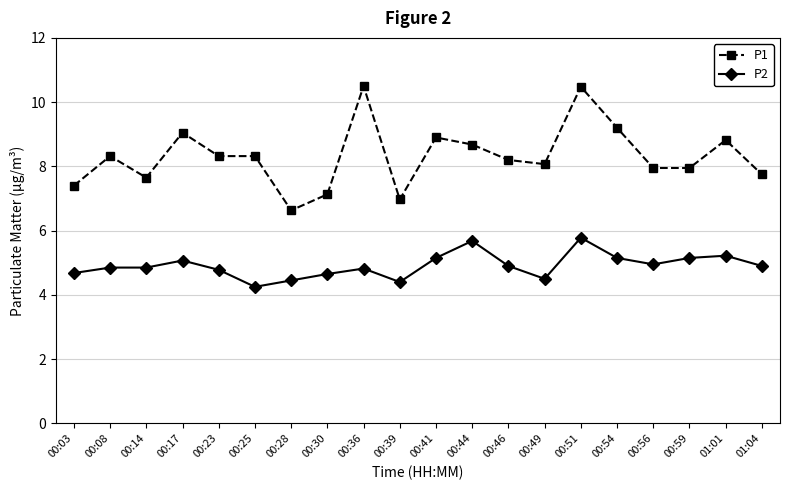

List the series in order of their overall mean, lowest first.

P2, P1